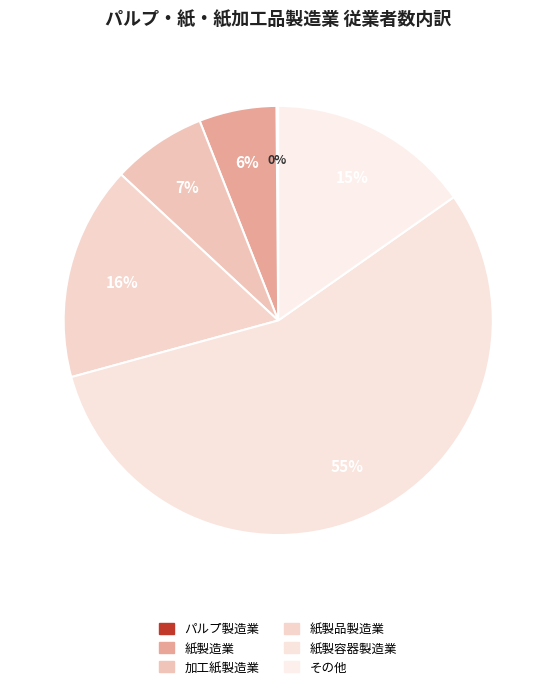

What is the smallest slice in the pie chart?

パルプ製造業